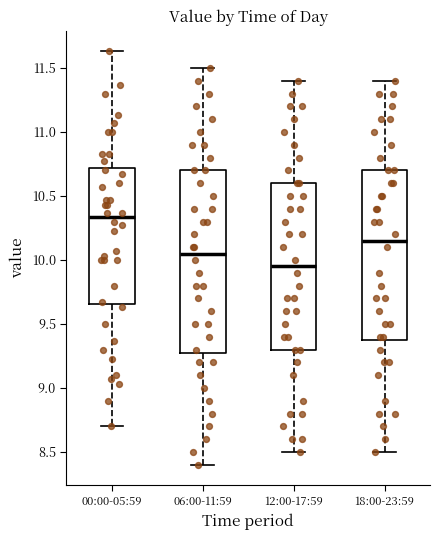

Which box's median line is the lowest?

12:00-17:59